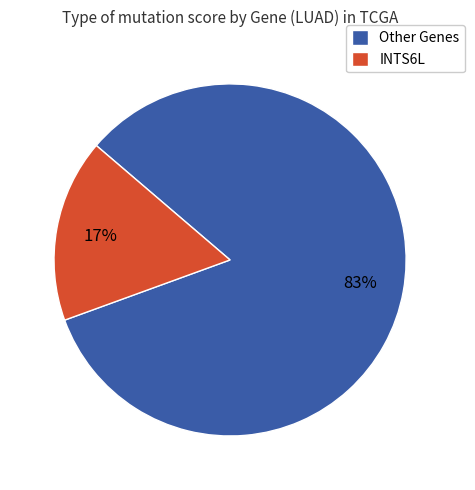

To the nearest percent, what percentage of the pie is Other Genes?

83%